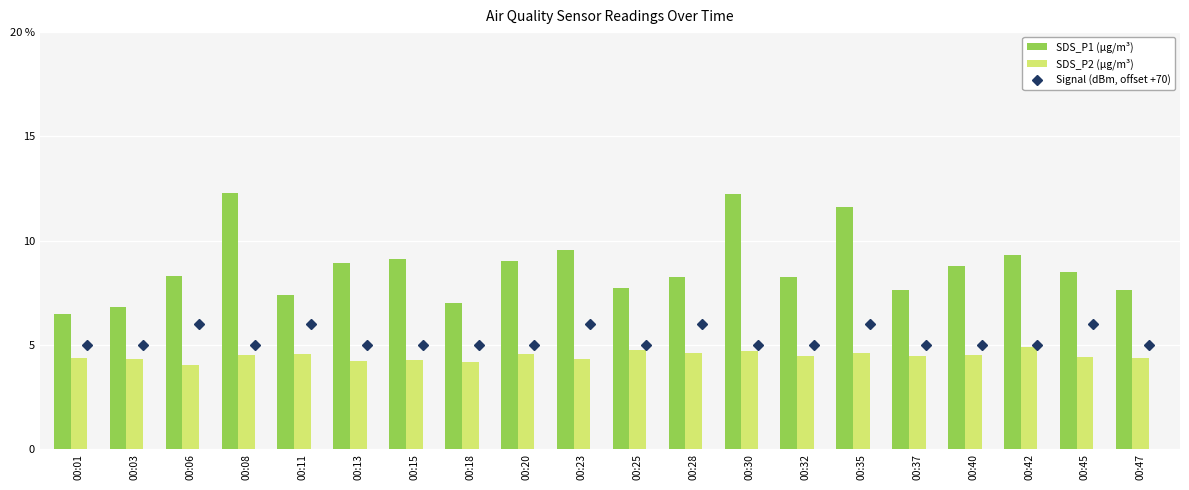

How many categories are shown in the chart?

20